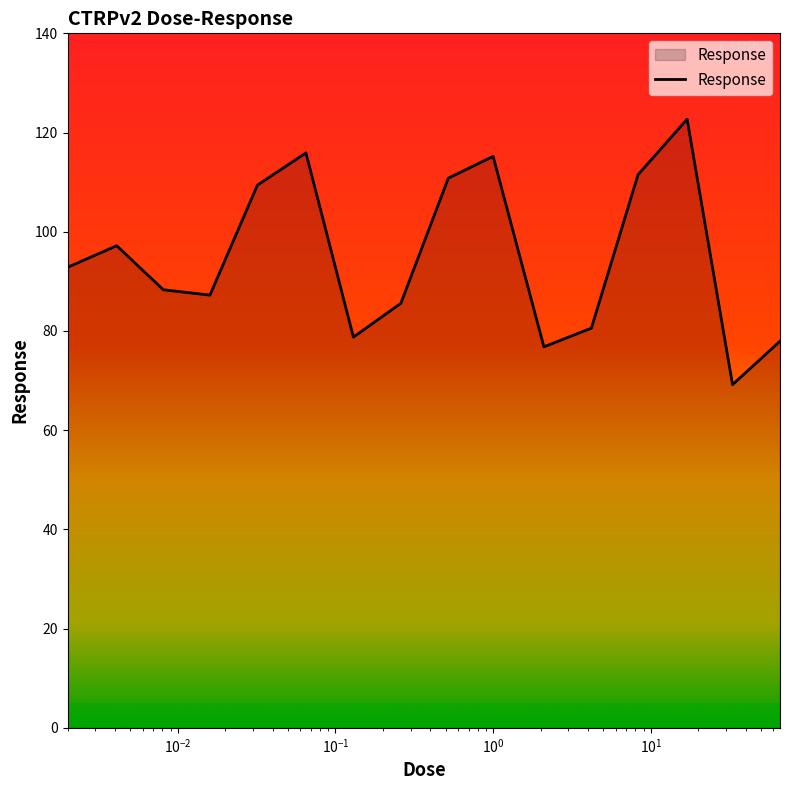

What is the difference between the maximum and minimum values?

53.5